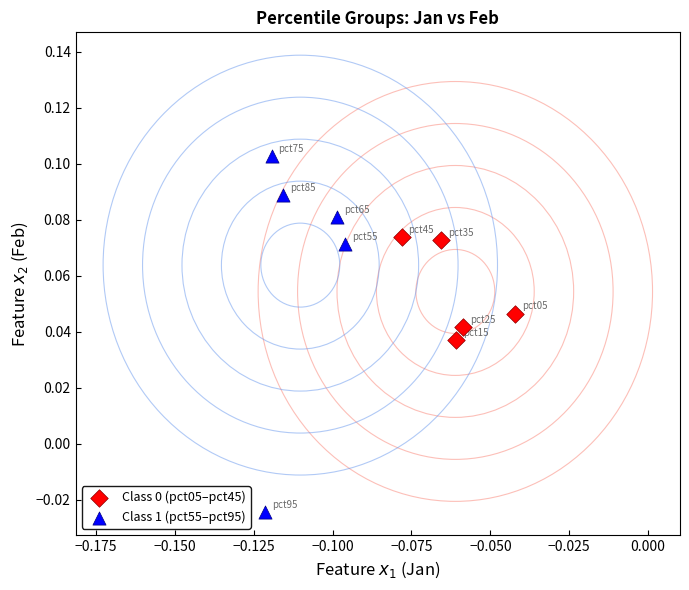

Which series reaches the maximum Y coordinate?

Class 1 (pct55–pct95)